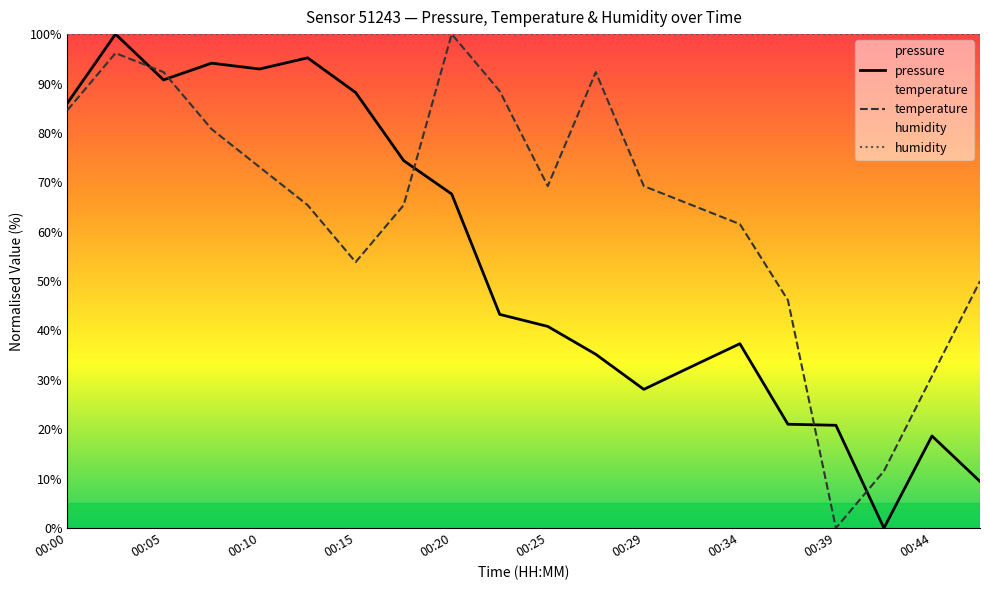

In pressure, how many points are lower than both neighbors (excluding endpoints)?

4